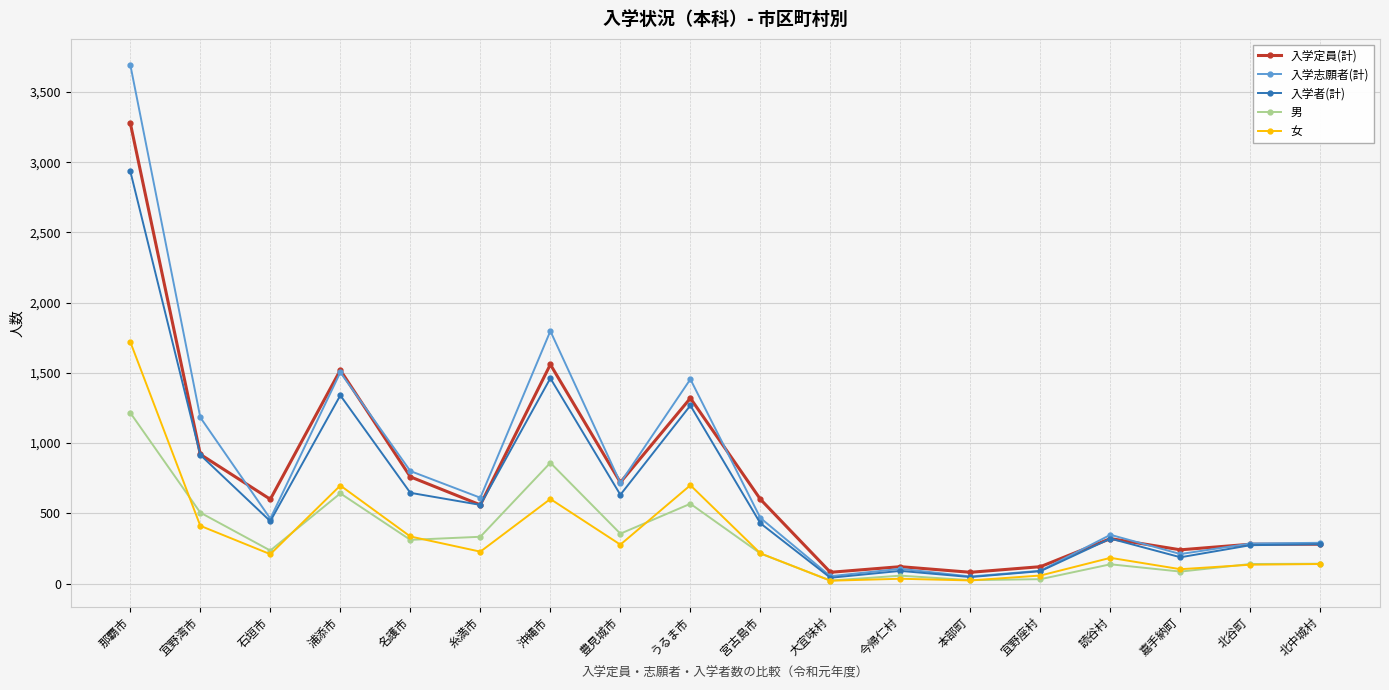

What is the total value across all series at 北谷町?

1111